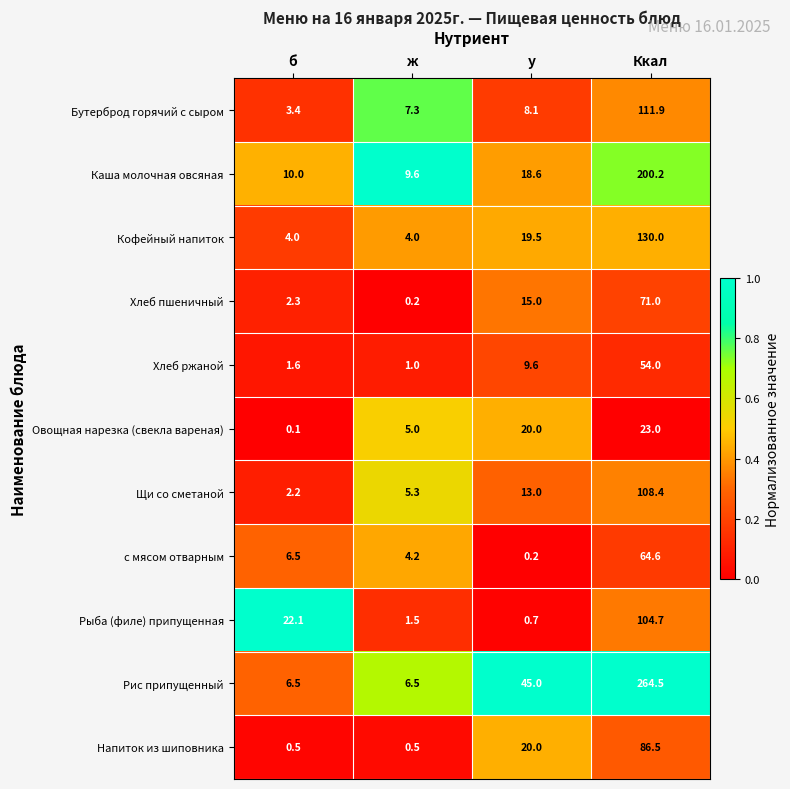

Which series has the largest total across all categories?

Рис припущенный